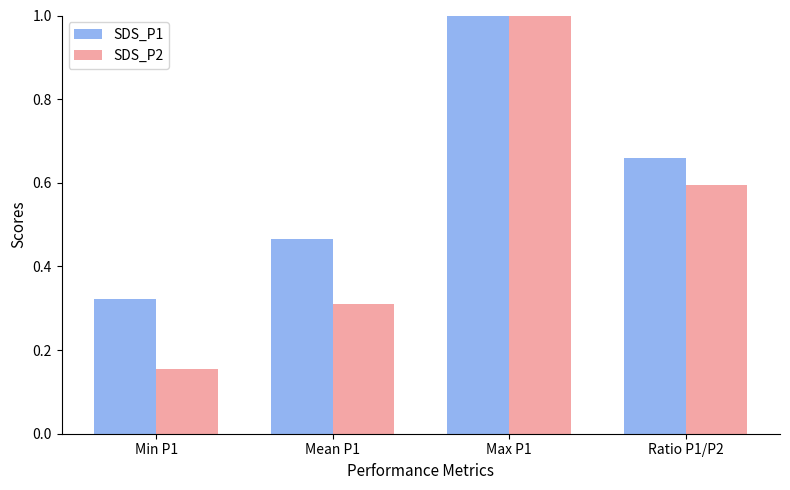

Which label corresponds to the smallest value in the chart?

Min P1